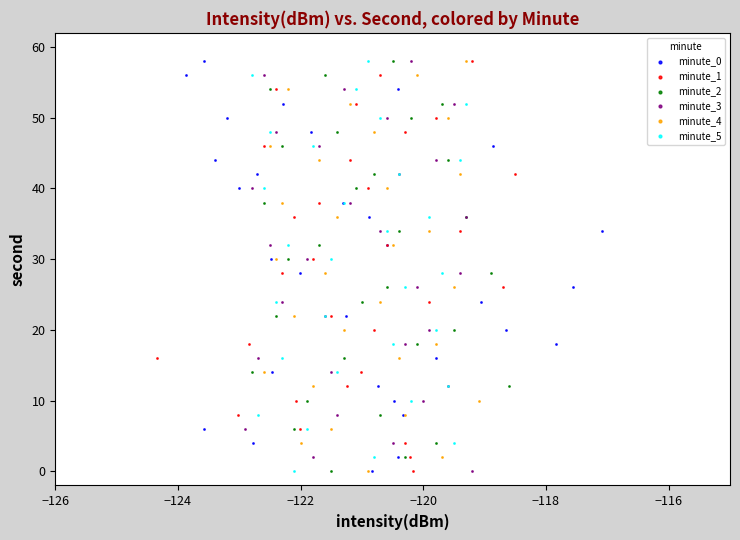

What are all the series names shown in the legend?

minute_0, minute_1, minute_2, minute_3, minute_4, minute_5